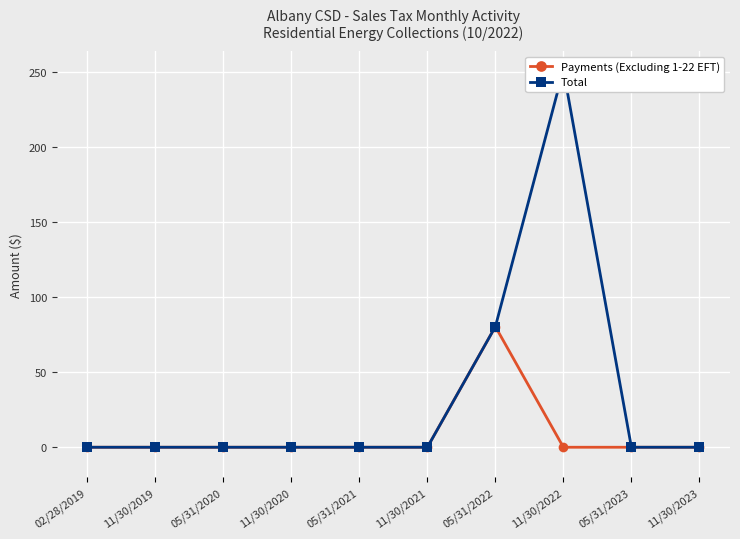

What are all the series names shown in the legend?

Payments (Excluding 1-22 EFT), Total